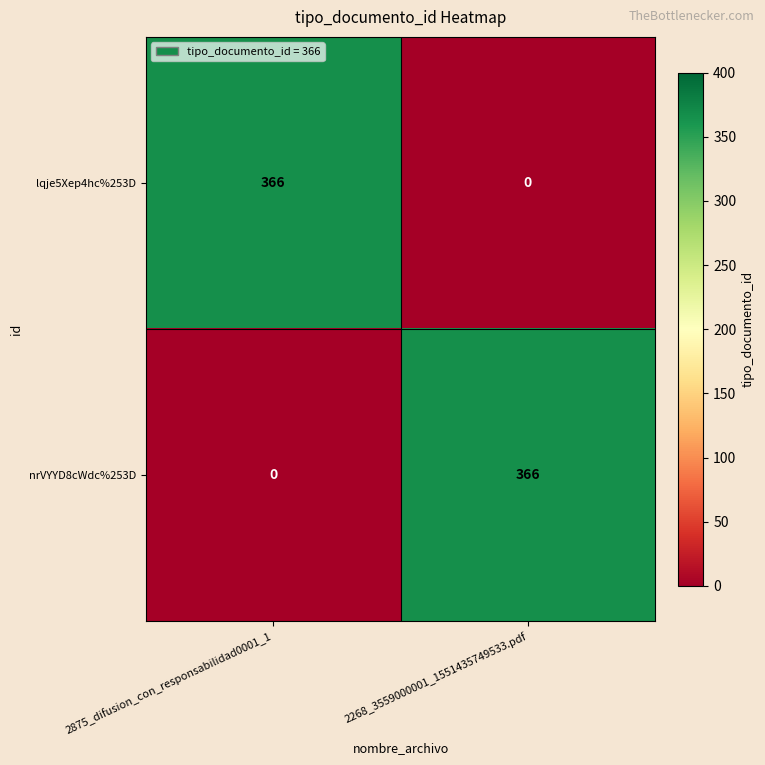

List the labels in order of nrVYYD8cWdc%253D value, smallest first.

2875_difusion_con_responsabilidad0001_1, 2268_3559000001_1551435749533.pdf